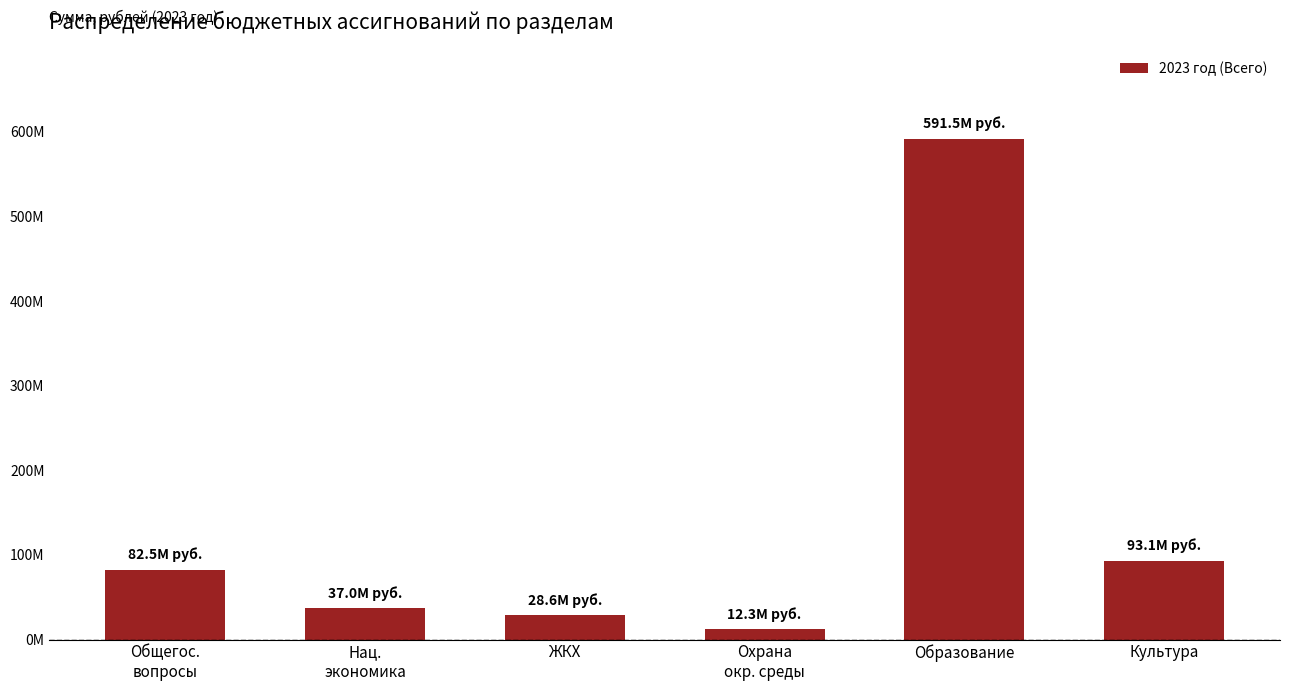

Reading left to right, extract all data points from this chart.

82513455.2	36969280.3	28554853.3	12256318.9	591490476.0	93088578.6